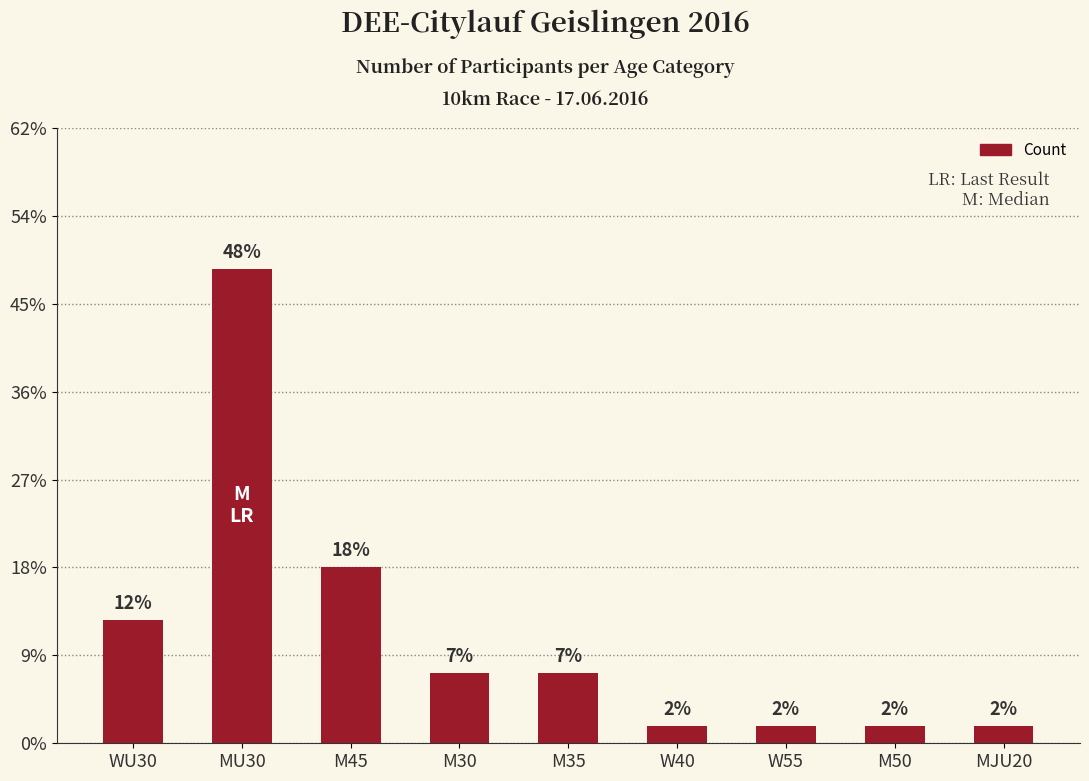

Are the bars horizontal?

No